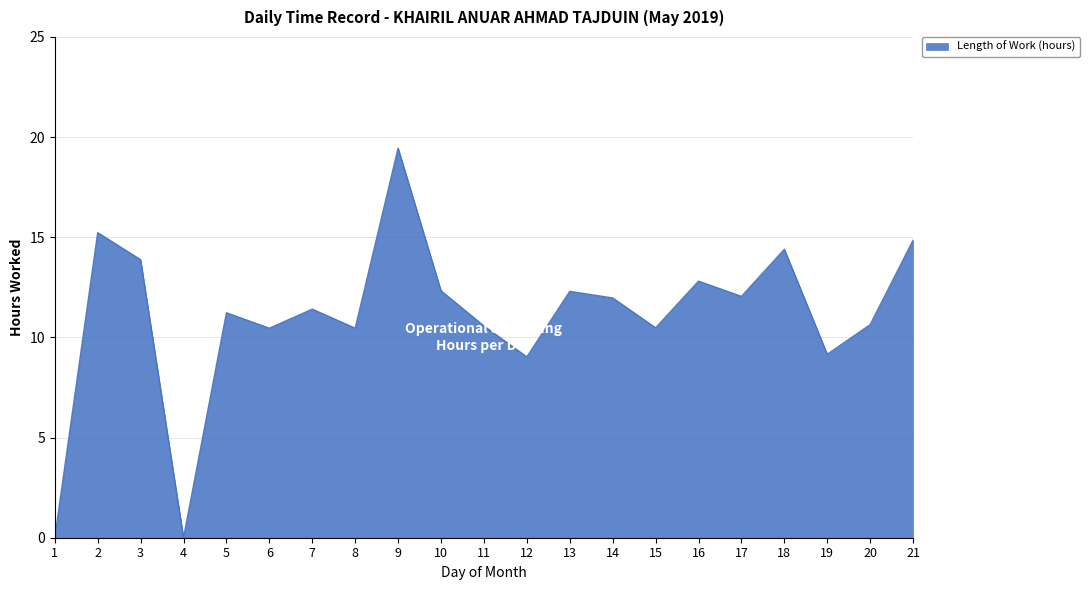

The value at 12 is 15.6. True or false?

False